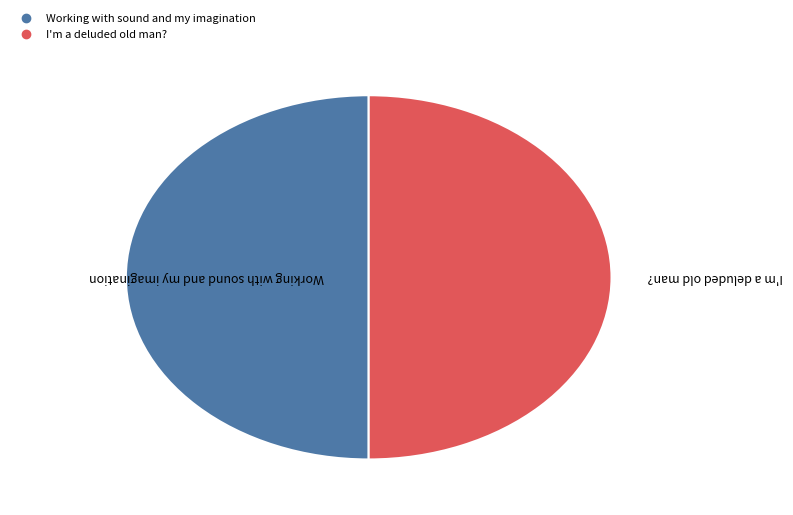

The I'm a deluded old man? slice represents 44% of the pie. True or false?

False